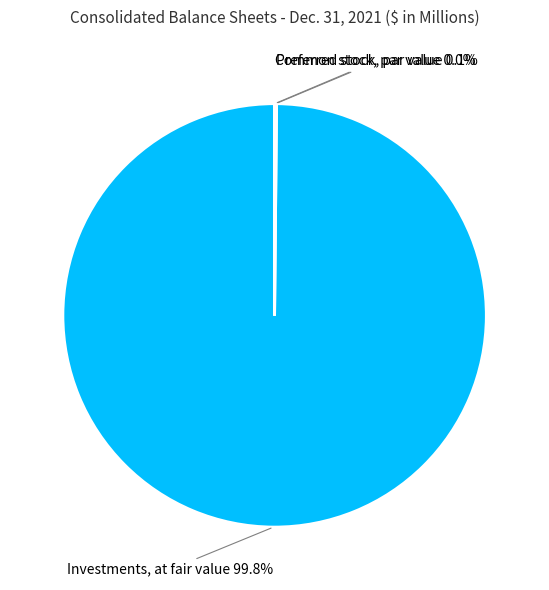

Which slice represents more than half of the pie?

Investments, at fair value